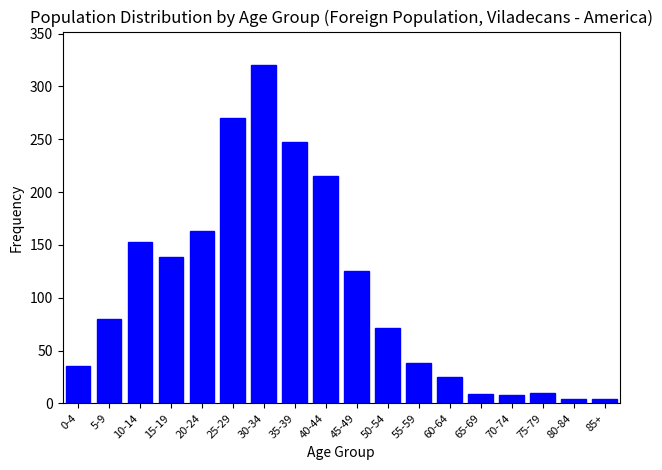

What is the greatest value displayed?

320